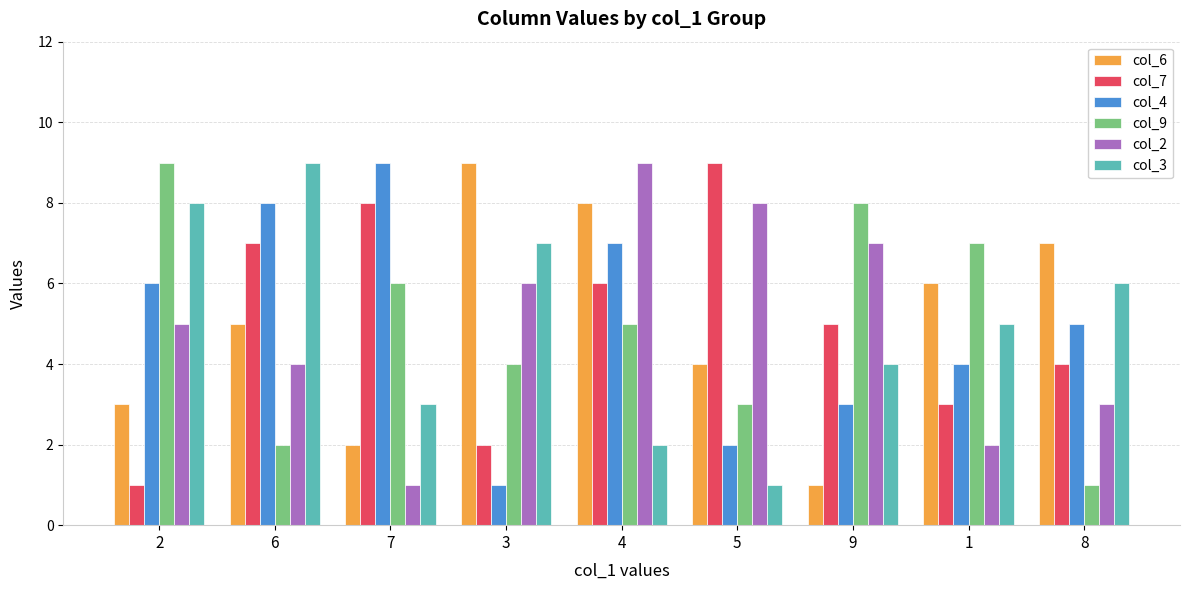

What is the sum of all col_7 values?

45